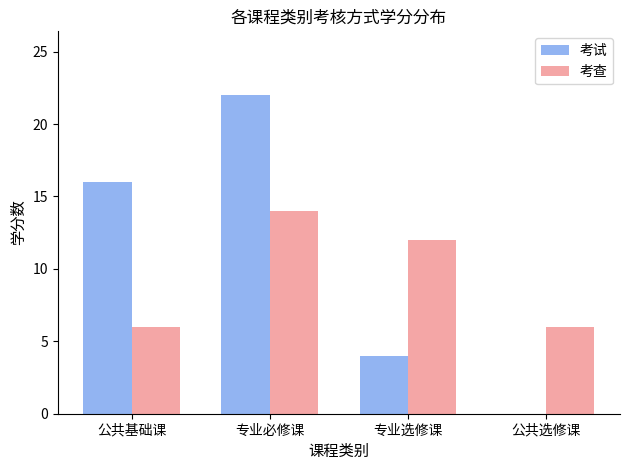

What is the sum of all 考查 values?

38